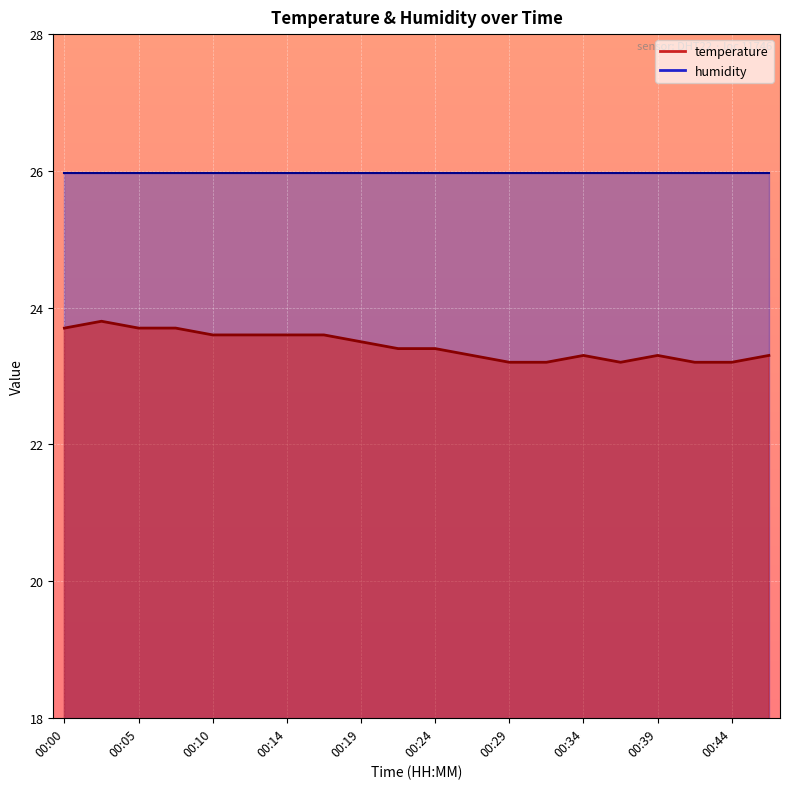

What is the difference between the second highest and minimum values?

0.5